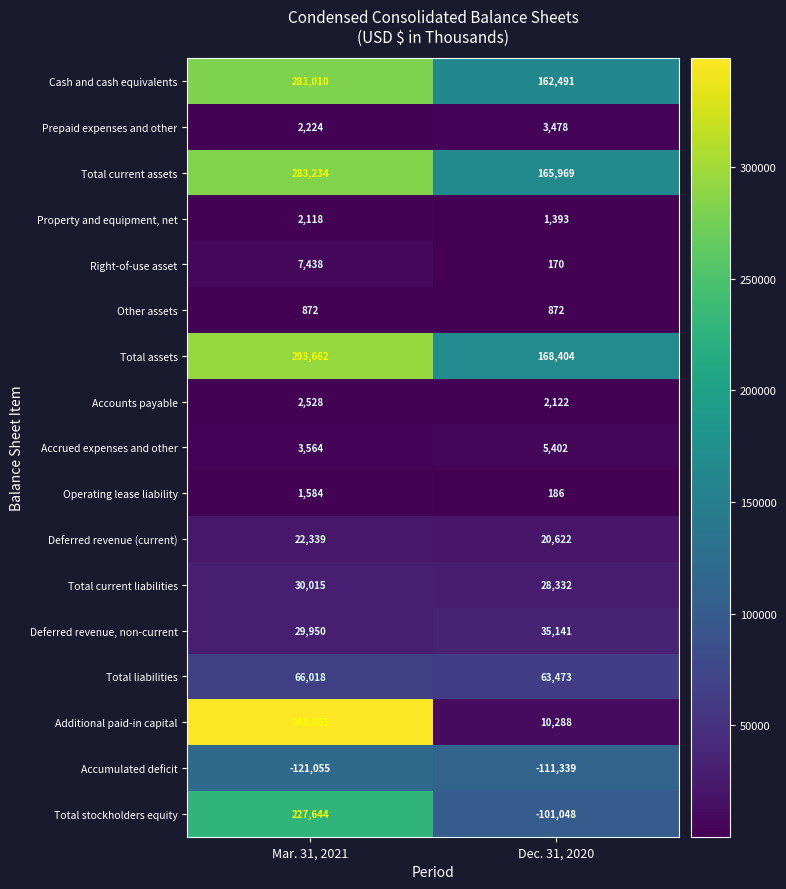

Rank the series at Mar. 31, 2021 from highest to lowest value.

Additional paid-in capital, Total assets, Total current assets, Cash and cash equivalents, Total stockholders equity, Total liabilities, Total current liabilities, Deferred revenue, non-current, Deferred revenue (current), Right-of-use asset, Accrued expenses and other, Accounts payable, Prepaid expenses and other, Property and equipment, net, Operating lease liability, Other assets, Accumulated deficit